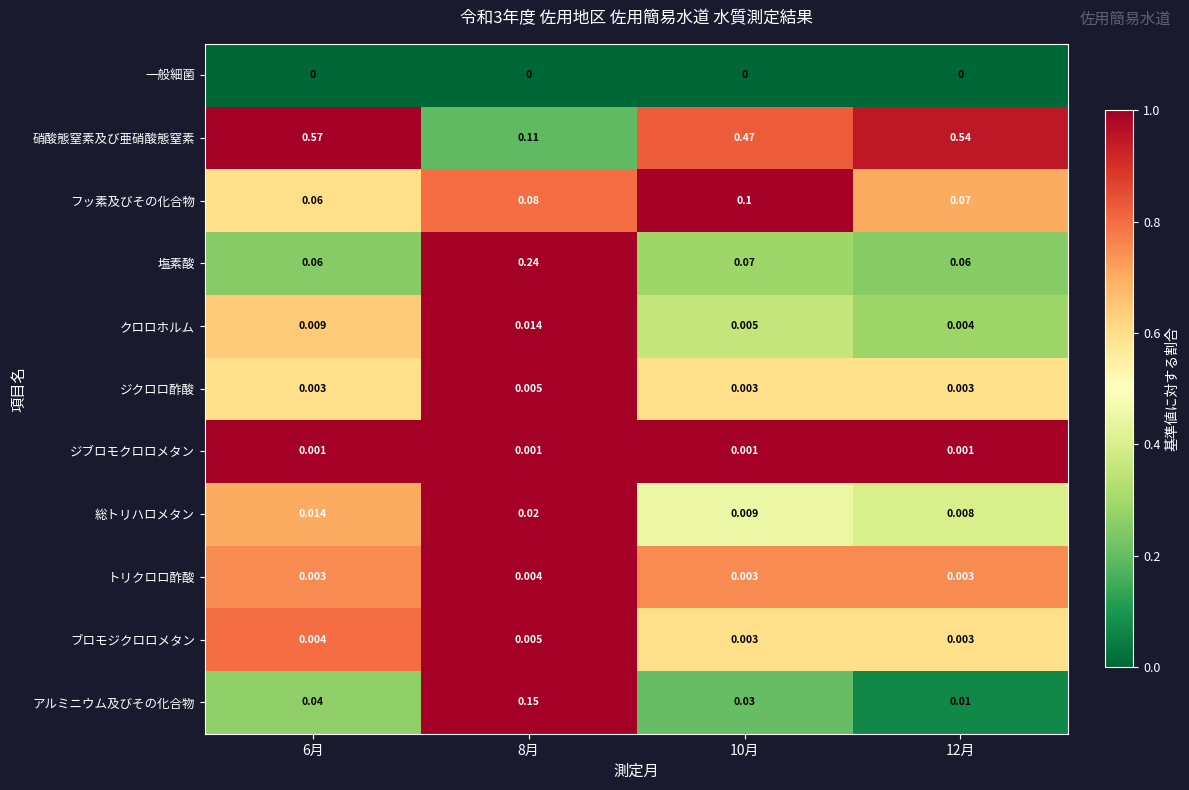

Which series has the largest range (max minus min)?

硝酸態窒素及び亜硝酸態窒素